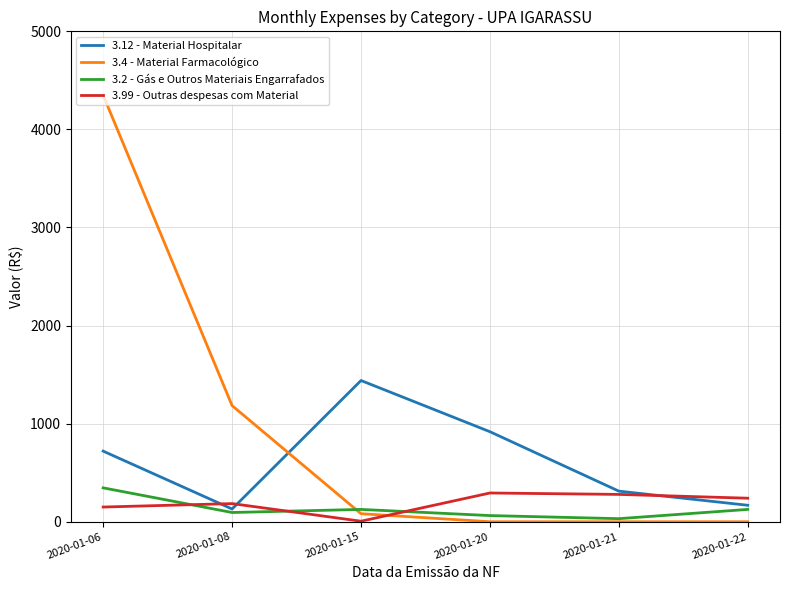

List the series in order of their peak value, highest first.

3.4 - Material Farmacológico, 3.12 - Material Hospitalar, 3.2 - Gás e Outros Materiais Engarrafados, 3.99 - Outras despesas com Material